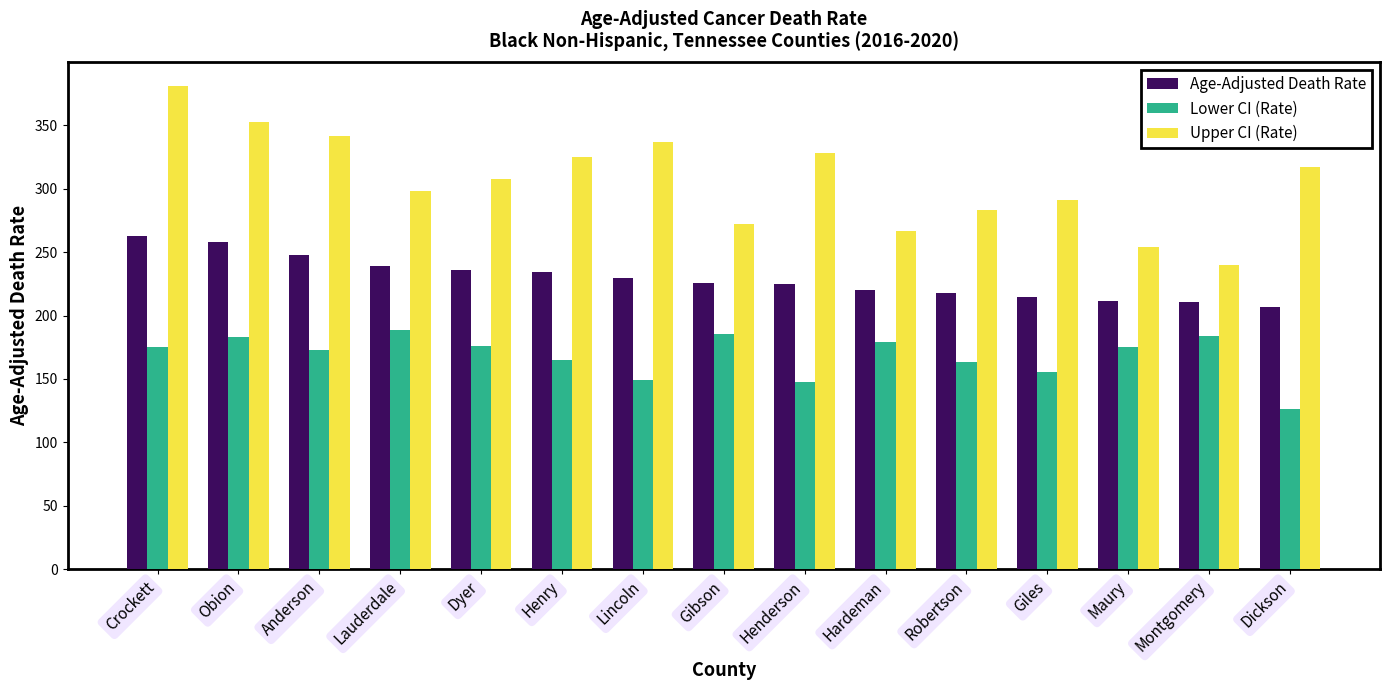

How many bars are there in each group?

3